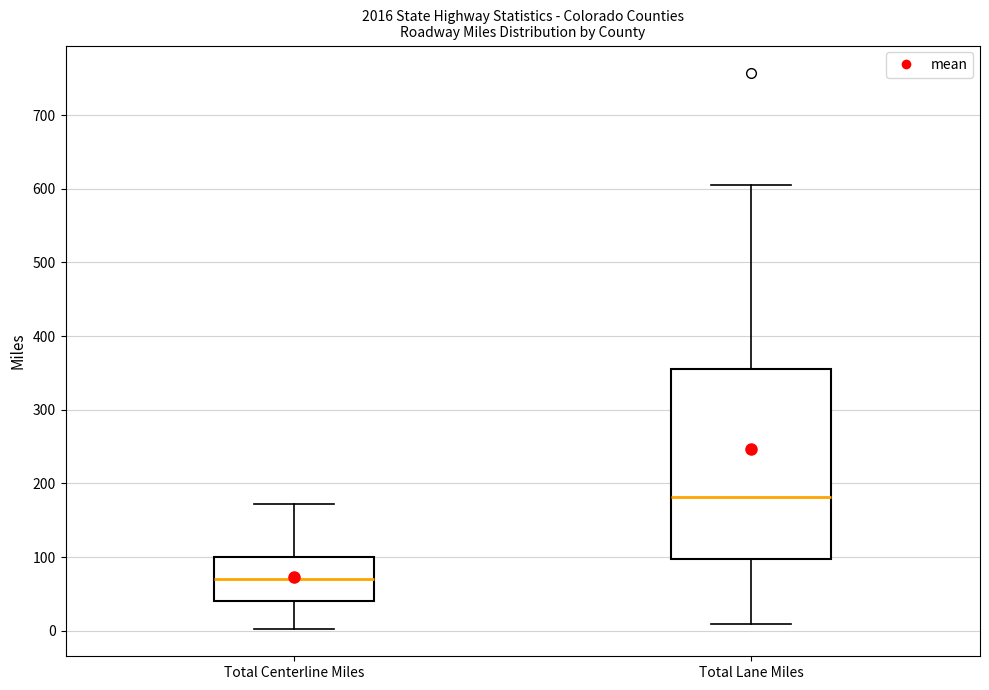

Comparing the boxes themselves (not the whiskers), which one is the tallest?

Total Lane Miles